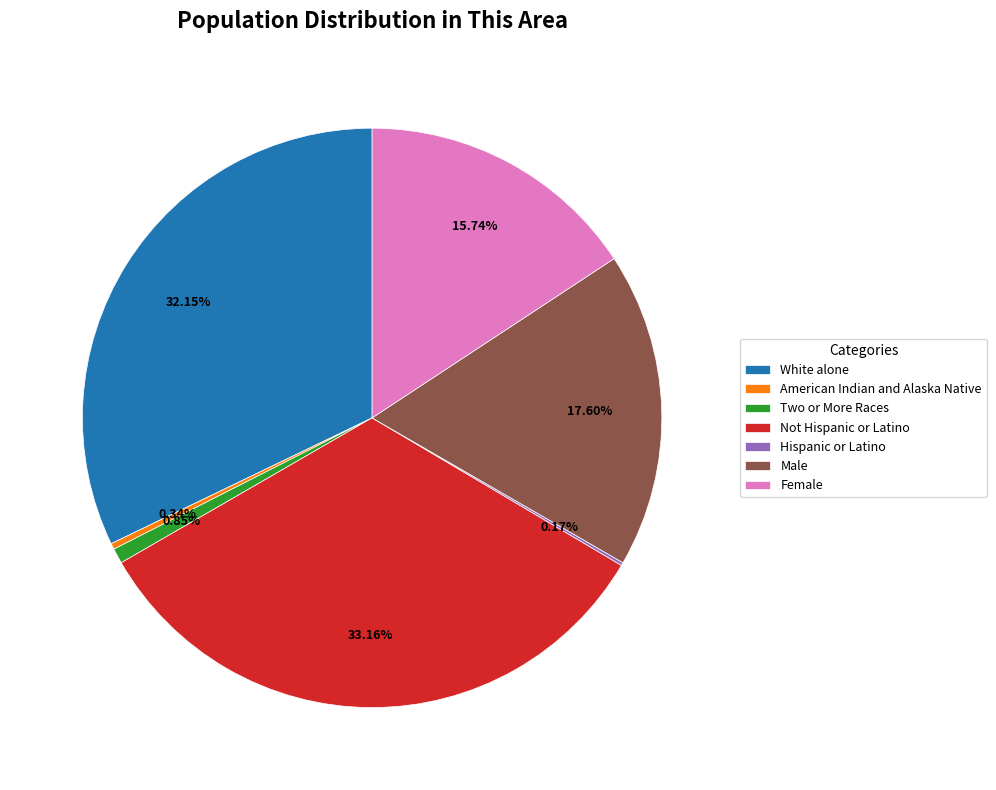

Does Two or More Races represent more than half of the total?

No